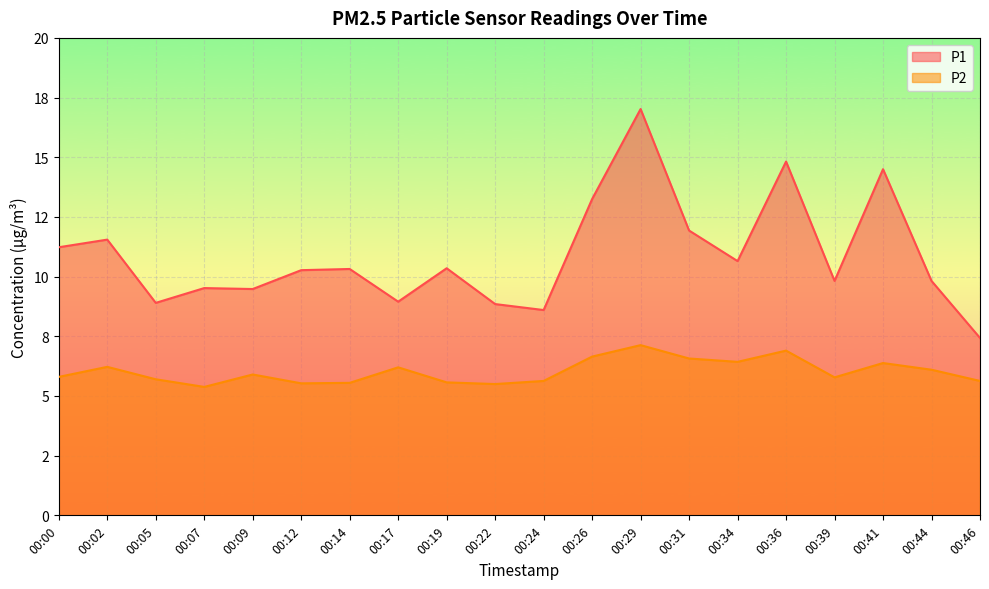

What is the value of the P2 point at the 3rd from the left?

5.7